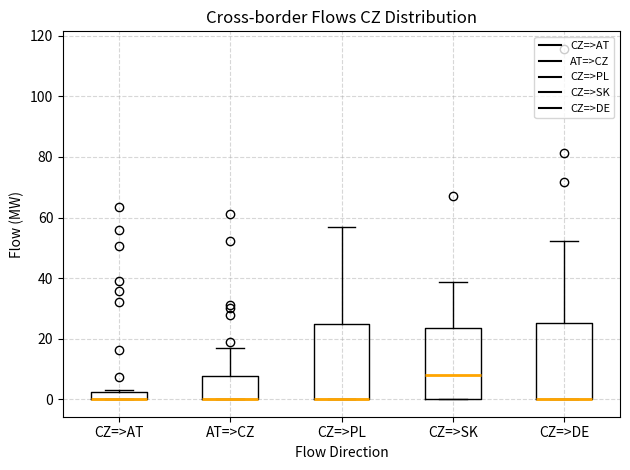

Where does the upper whisker of the box for CZ=>DE end on the y-axis? The values are not printed on the chart, so give them approximately, as read against the axis.

52